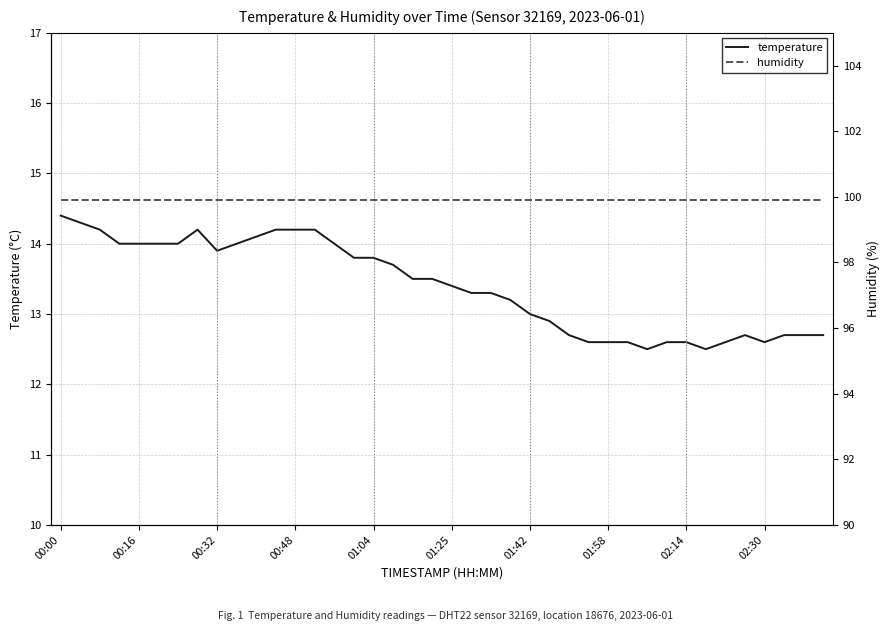

Count the number of data series in this chart.

2